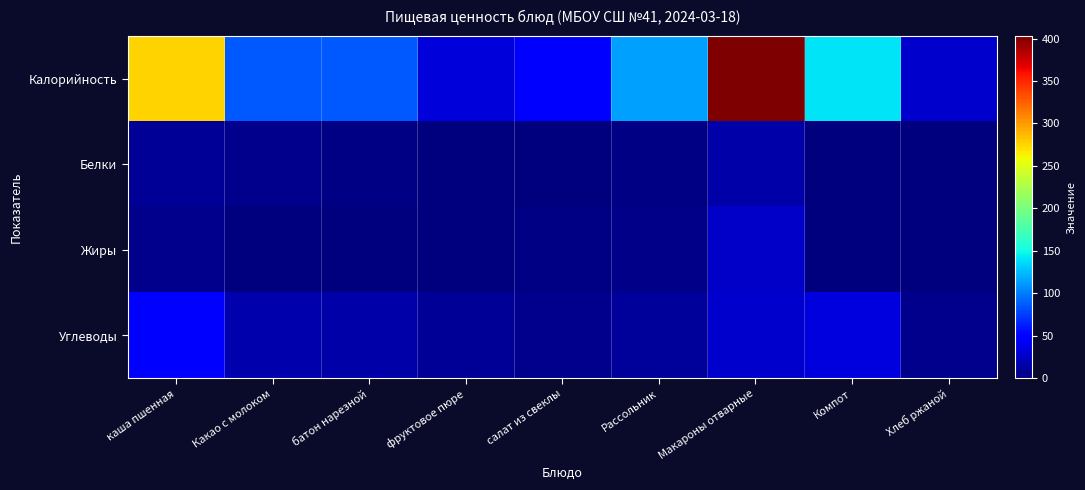

Which has a higher value, салат из свеклы or Какао с молоком?

Какао с молоком